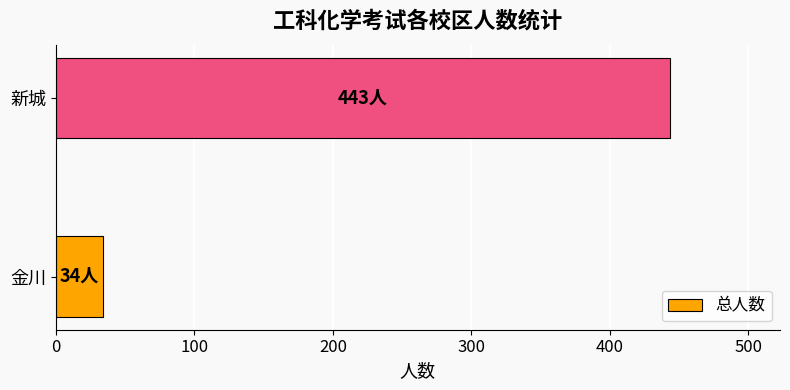

Count the values in the range 34 to 443.

2